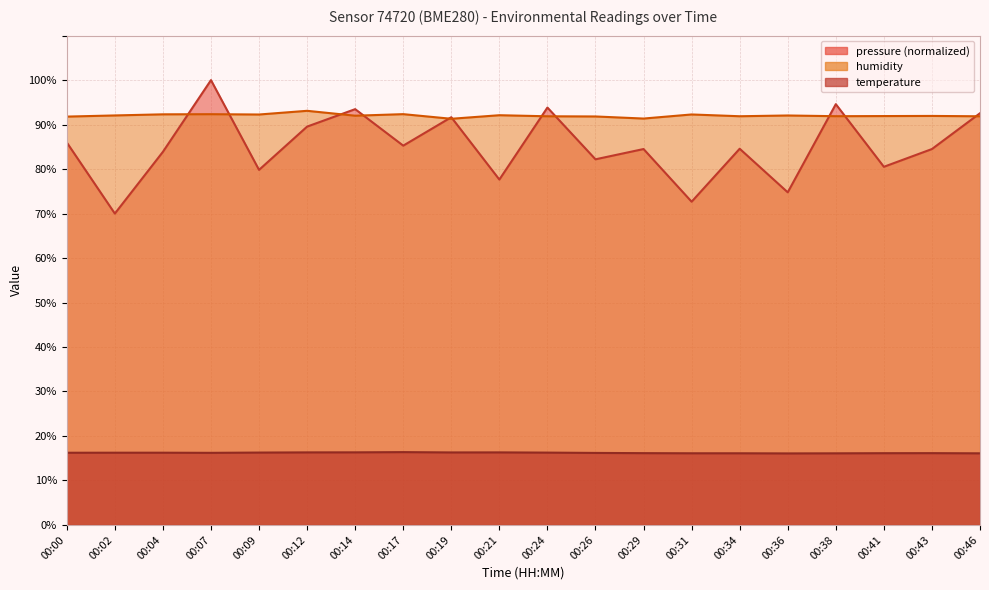

Is it true that humidity equals 24.9 at 00:31?

False